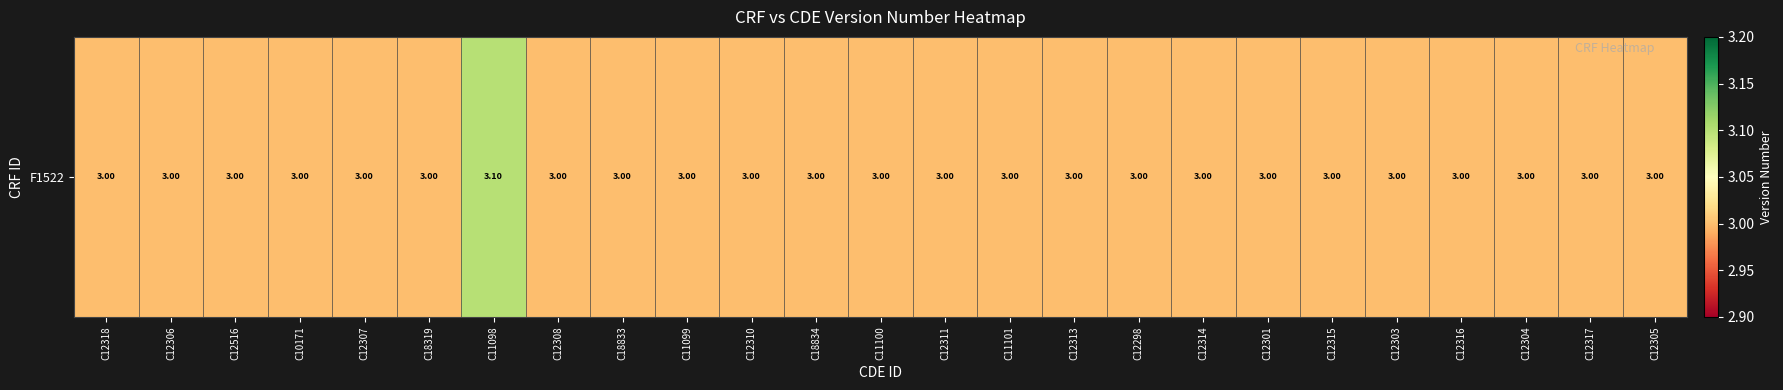

What is the sum of all values?

75.1